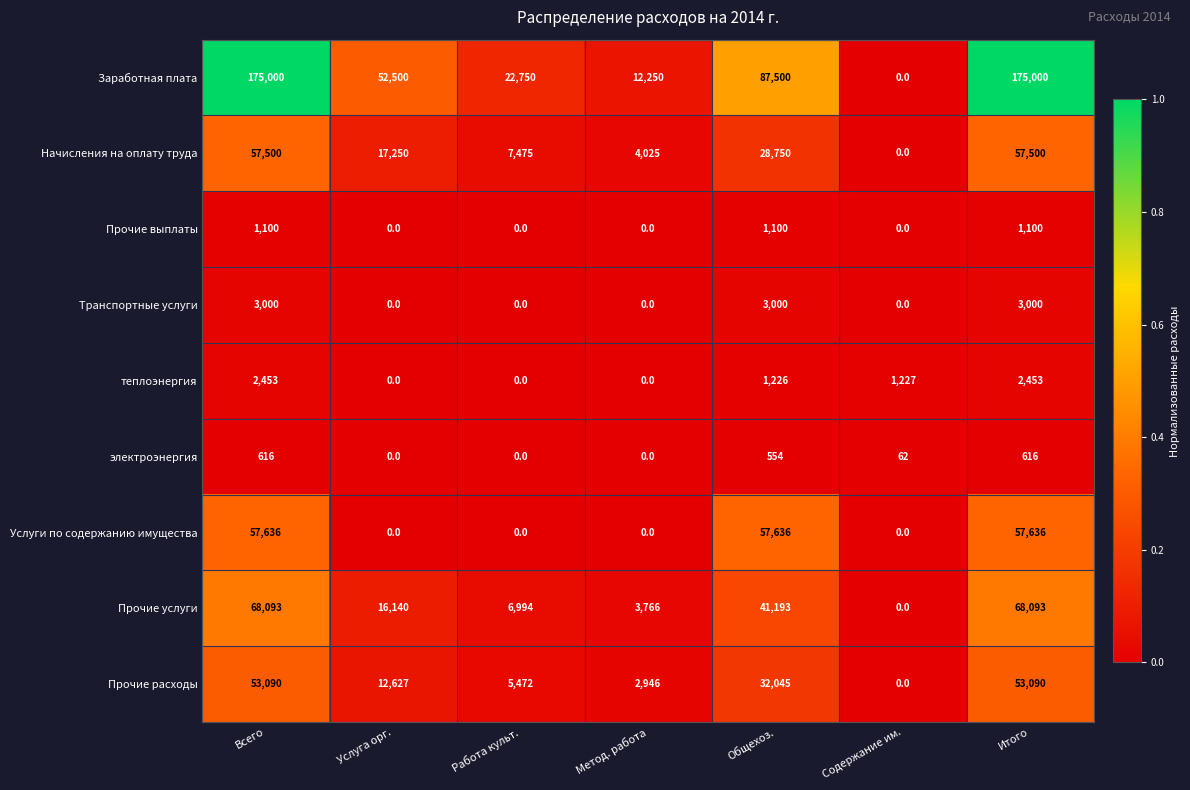

Which series has the largest total across all categories?

Заработная плата